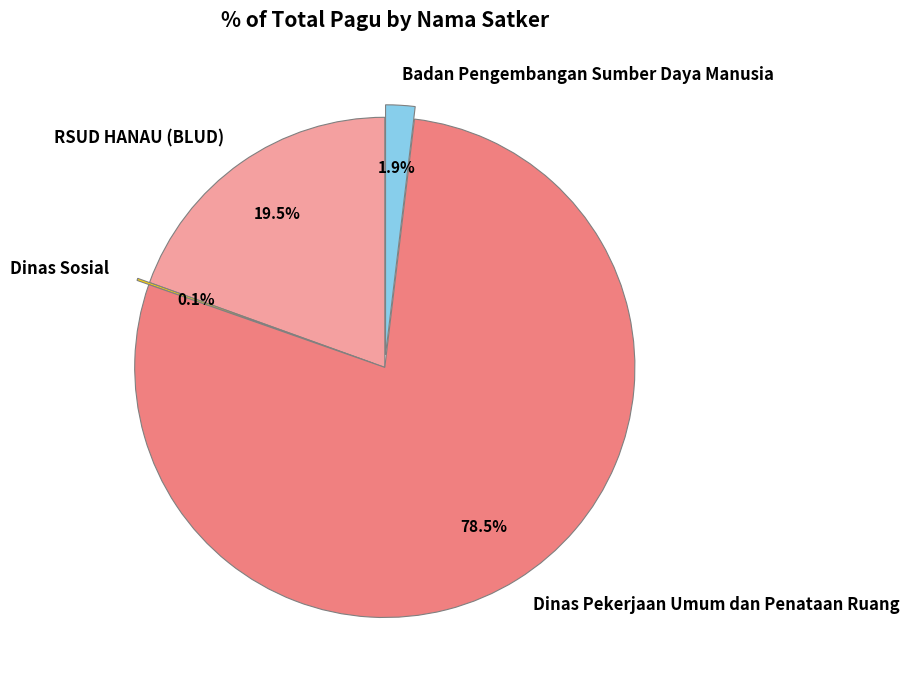

Is there a majority slice in this chart?

Yes